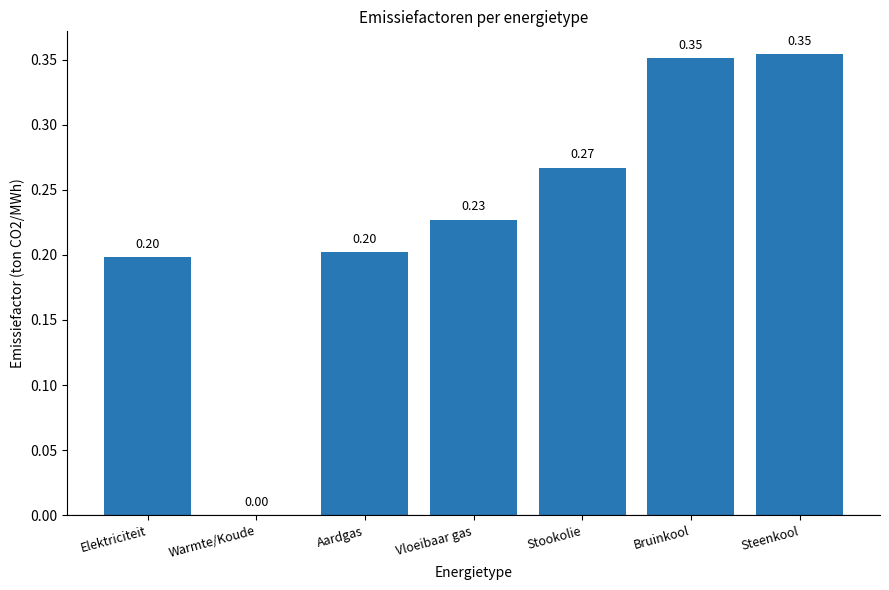

At which label is the value closest to 0?

Warmte/Koude